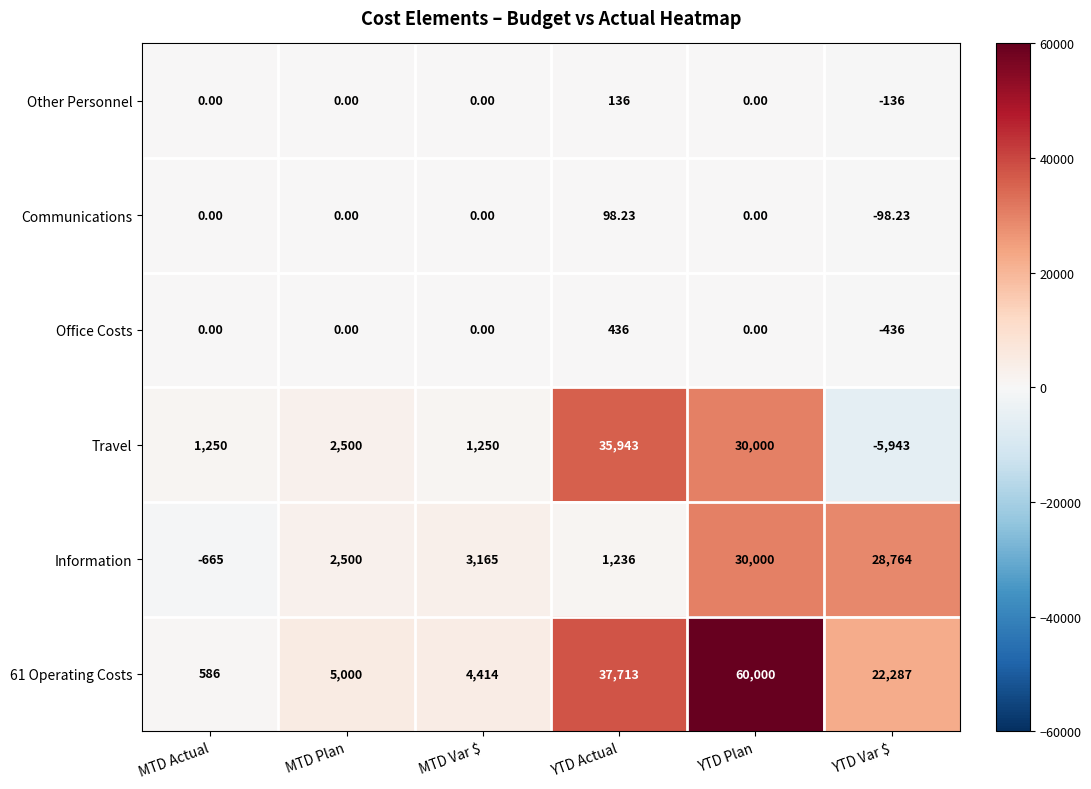

At which category is the sum across all series the highest?

YTD Plan